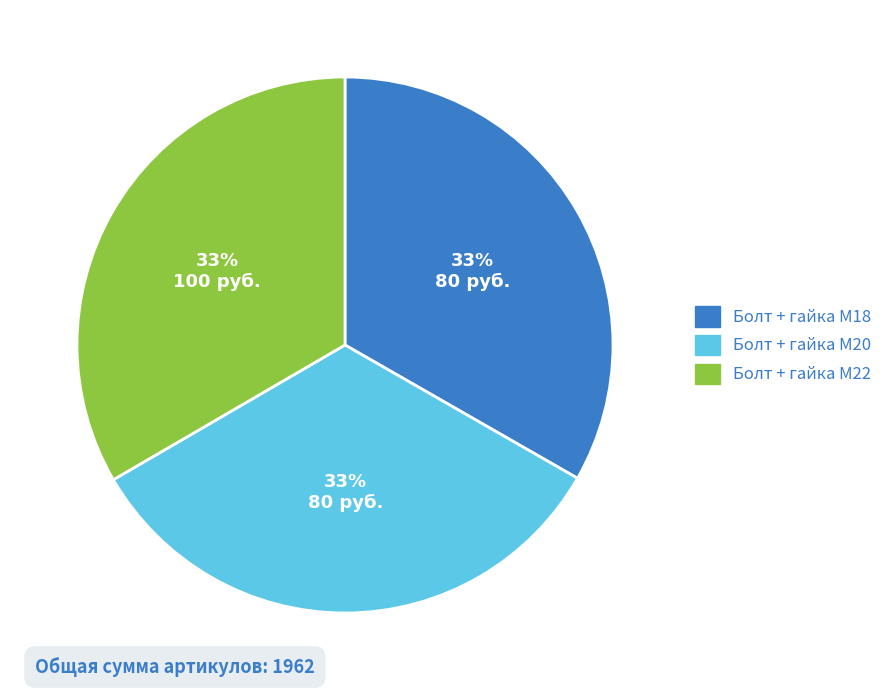

Does any single category account for the majority?

No